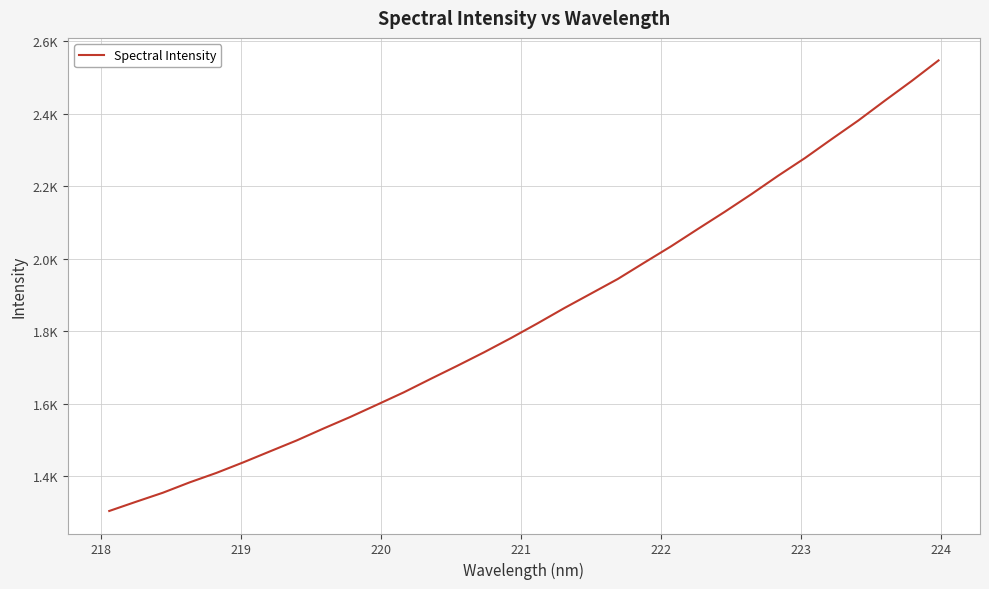

Does the chart display data point markers on the line(s)?

No